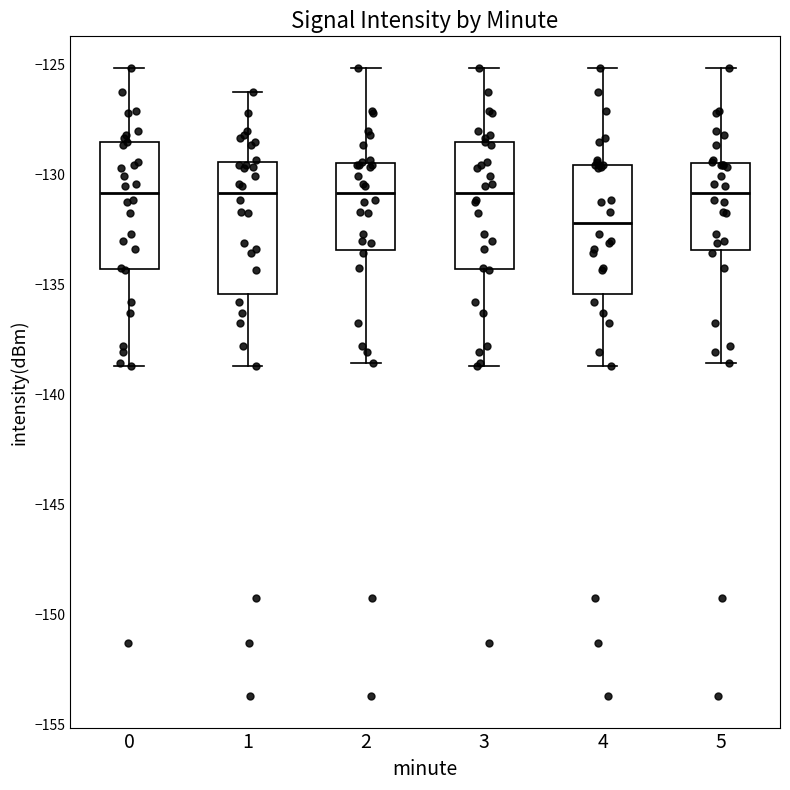

Reading left to right, read every box against the y-axis: the position of its median line, the range the box covers, and the ends of its whiskers. The values are not printed on the chart, so give them approximately, as read against the axis.

0: median -131.0, box -134.5 to -128.5, whiskers -138.5 to -125.0
1: median -131.0, box -135.5 to -129.5, whiskers -138.5 to -126.0
2: median -131.0, box -133.5 to -129.5, whiskers -138.5 to -125.0
3: median -131.0, box -134.5 to -128.5, whiskers -138.5 to -125.0
4: median -132.0, box -135.5 to -129.5, whiskers -138.5 to -125.0
5: median -131.0, box -133.5 to -129.5, whiskers -138.5 to -125.0